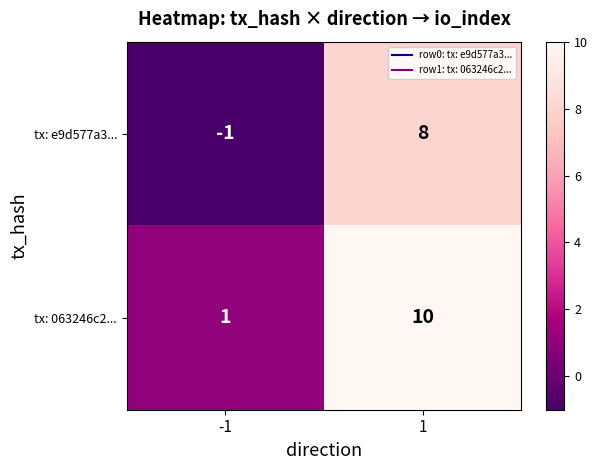

Reading right to left, what are all the values shown in this chart?

tx: e9d577a3...: 1=8	-1=-1
tx: 063246c2...: 1=10	-1=1